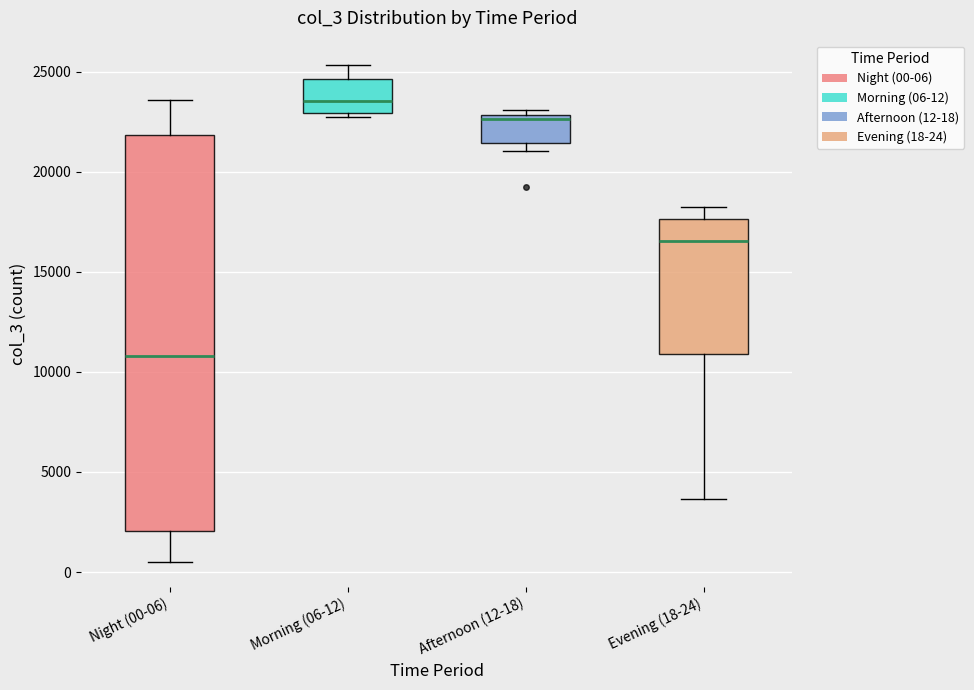

Reading left to right, read every box against the y-axis: the position of its median line, the range the box covers, and the ends of its whiskers. The values are not printed on the chart, so give them approximately, as read against the axis.

Night (00-06): median 11000, box 2000 to 22000, whiskers 500 to 23500
Morning (06-12): median 23500, box 23000 to 24500, whiskers 22500 to 25500
Afternoon (12-18): median 22500, box 21500 to 23000, whiskers 21000 to 23000 (just above the box's upper edge)
Evening (18-24): median 16500, box 11000 to 17500, whiskers 3500 to 18000